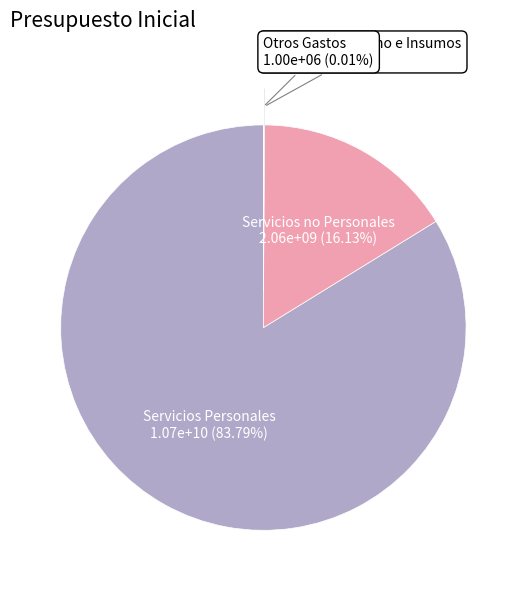

Which category accounts for the majority?

Servicios Personales